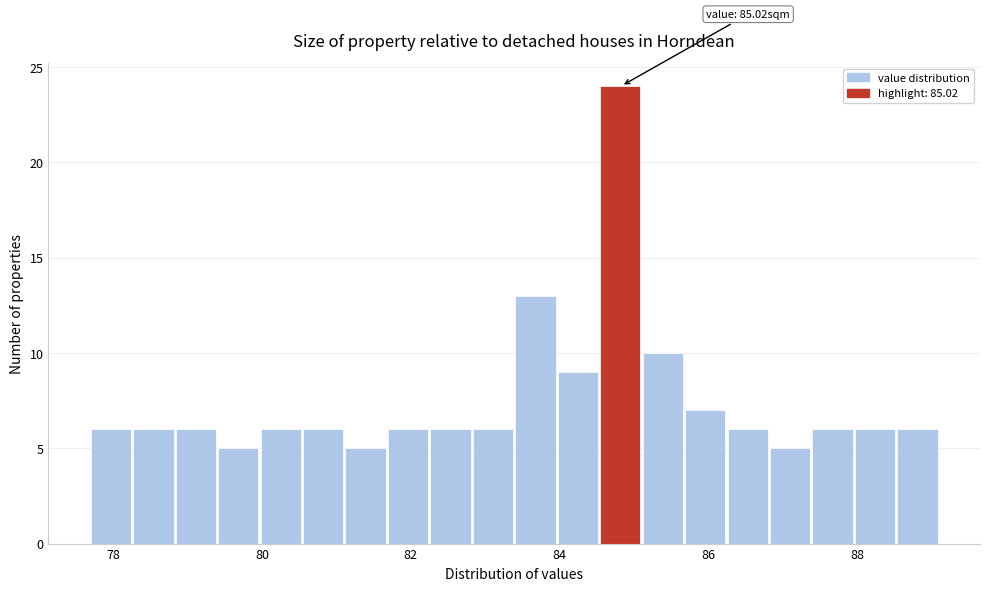

Read against the x-axis, roughly where is the centre of the tallest bar?

84.8